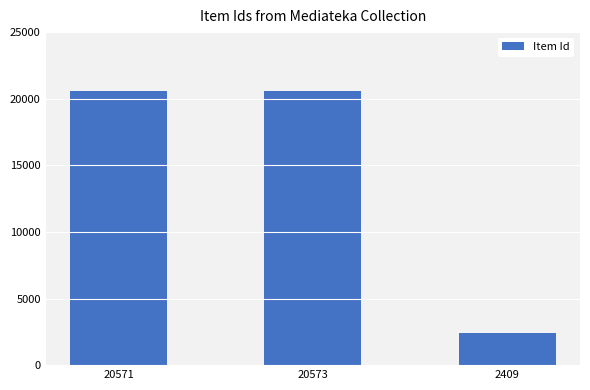

What is the label of the 2nd bar from the left?

20573